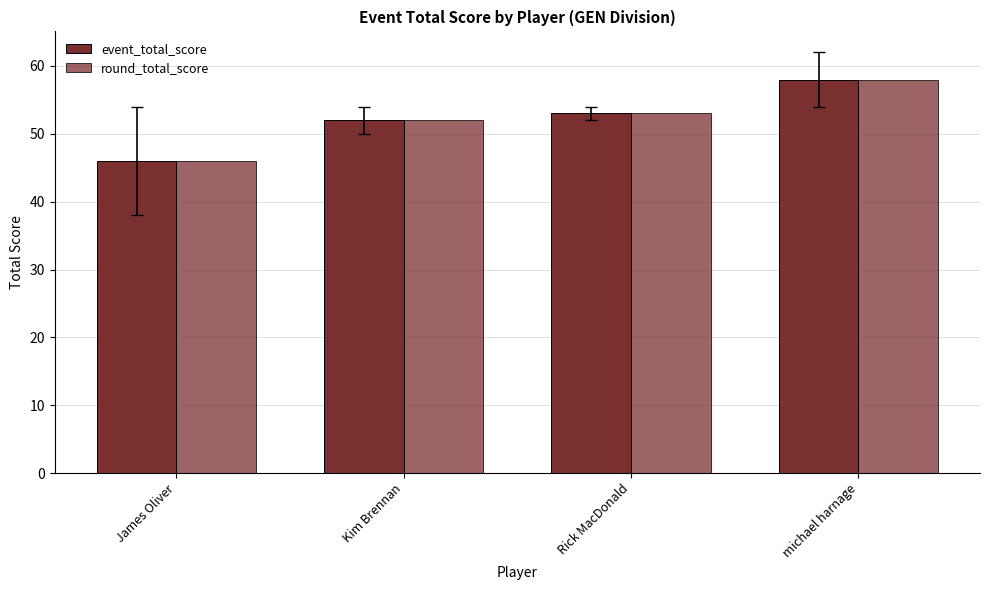

At which label is round_total_score closest to 52?

Kim Brennan